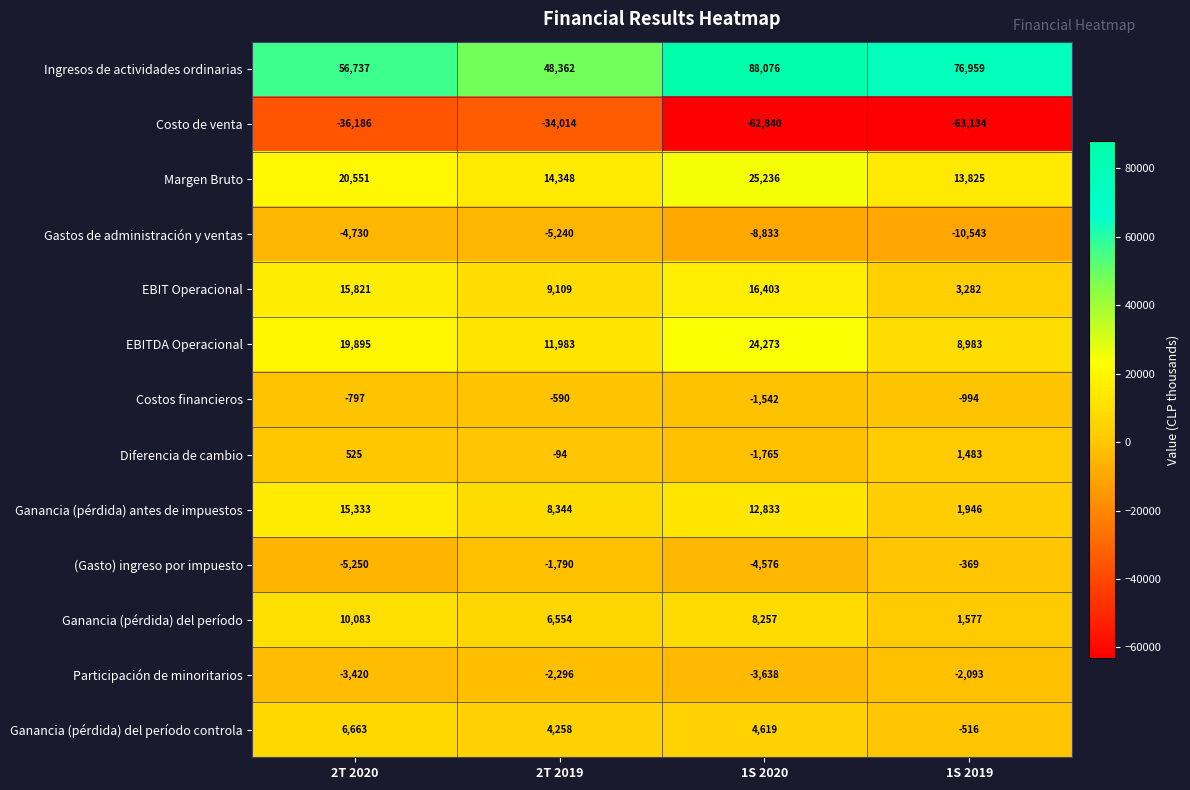

What is the difference between the (Gasto) ingreso por impuesto values at 1S 2020 and 2T 2019?

2786